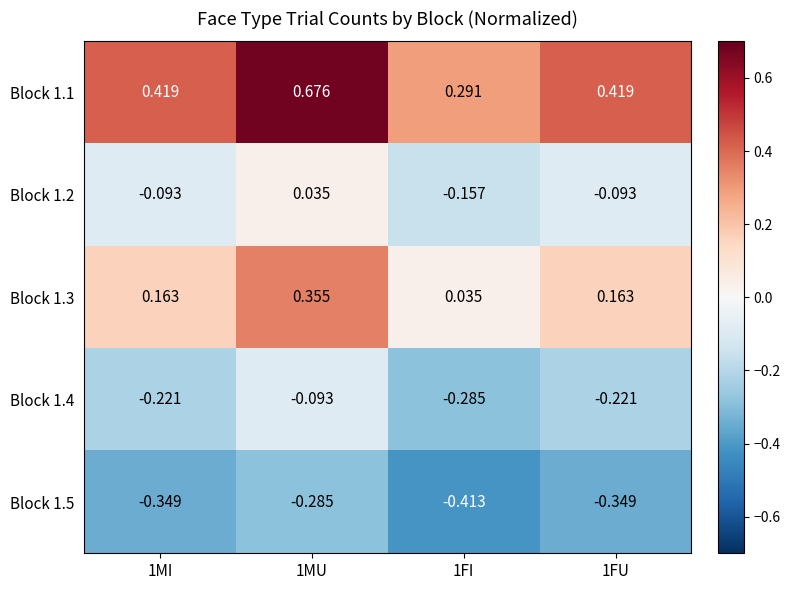

Is the value of Block 1.4 at 1MI greater than the value of Block 1.2 at 1MI?

No